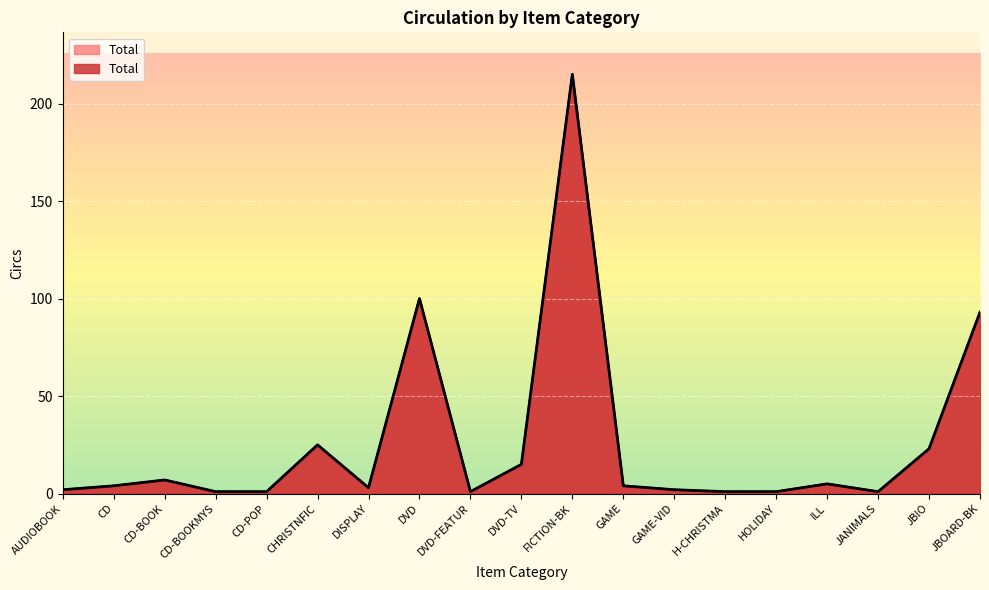

At which label is the value closest to 108?

DVD